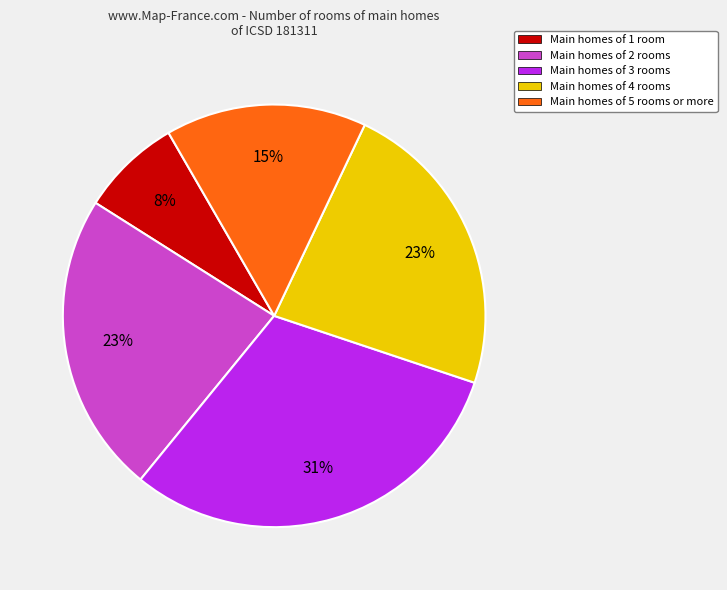

Which category has the biggest portion of the pie?

Main homes of 3 rooms